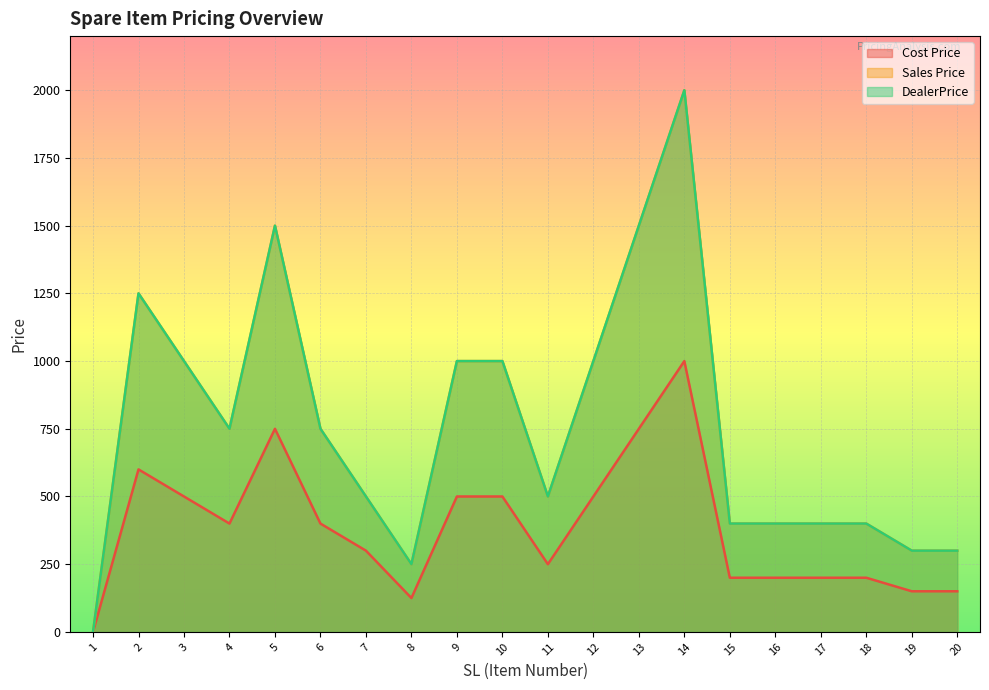

Which has a higher value, 16 or 19?

16